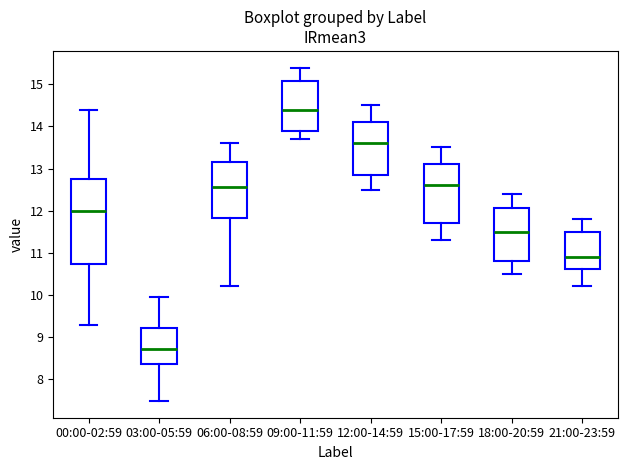

Which box is the tallest, from its lower edge to its upper edge?

00:00-02:59